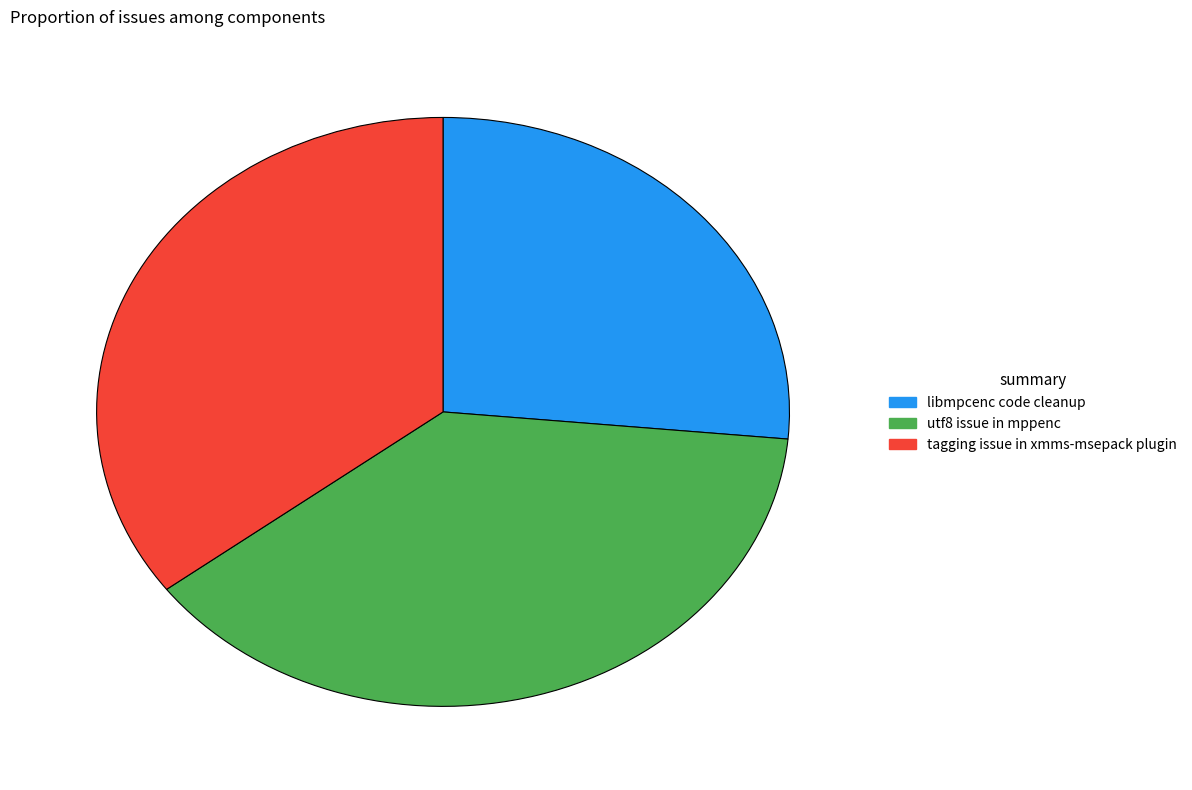

The utf8 issue in mppenc slice represents 38% of the pie. True or false?

True